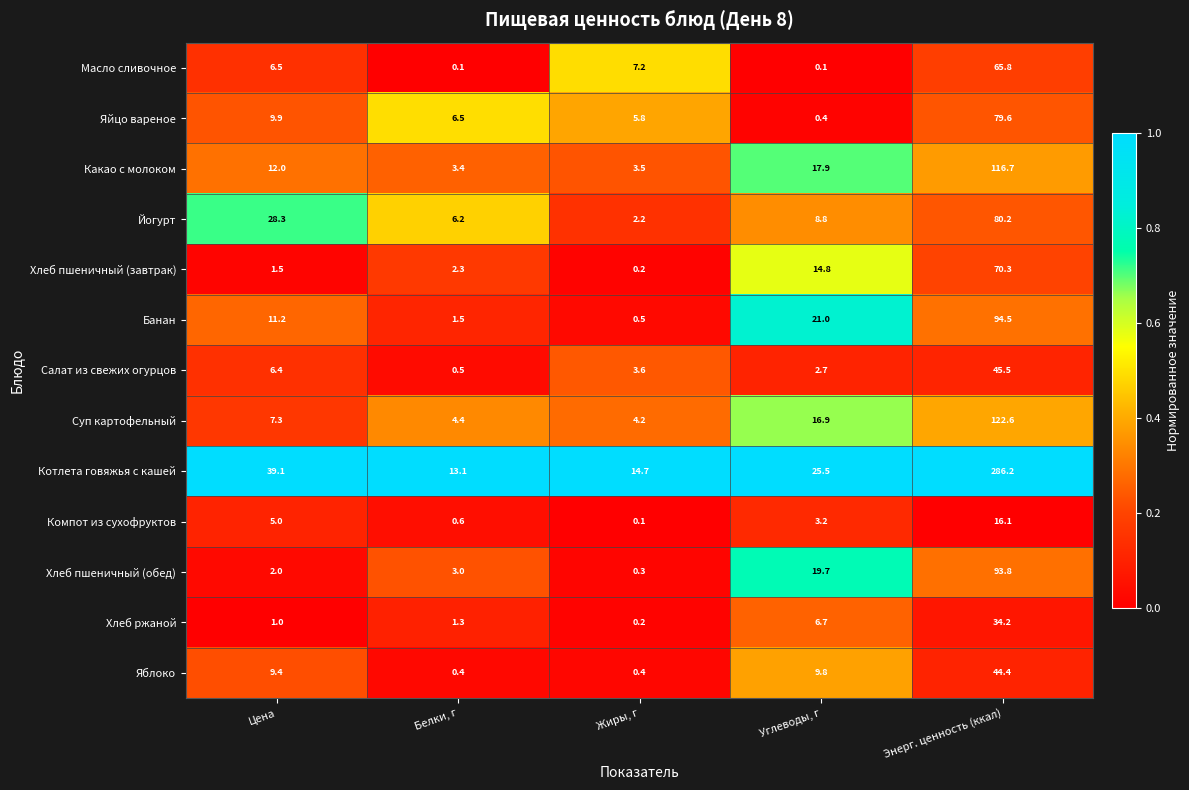

Rank the series at Белки, г from highest to lowest value.

Котлета говяжья с кашей, Яйцо вареное, Йогурт, Суп картофельный, Какао с молоком, Хлеб пшеничный (обед), Хлеб пшеничный (завтрак), Банан, Хлеб ржаной, Компот из сухофруктов, Салат из свежих огурцов, Яблоко, Масло сливочное